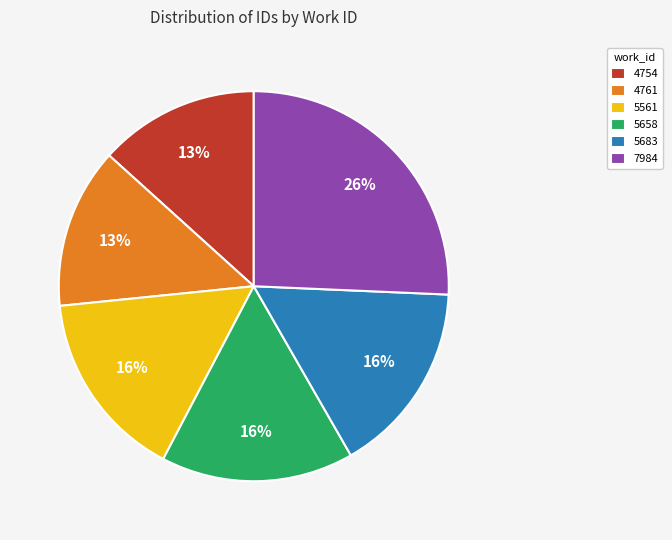

How many segments does this pie chart have?

6